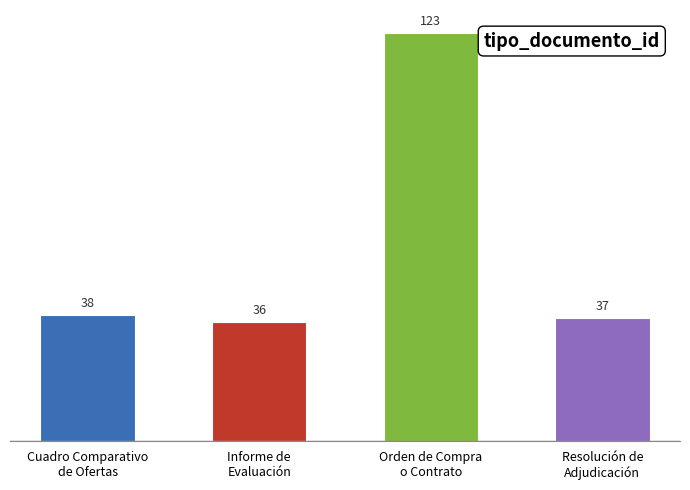

The chart shows a value of 37 at Resolución de
Adjudicación. True or false?

True